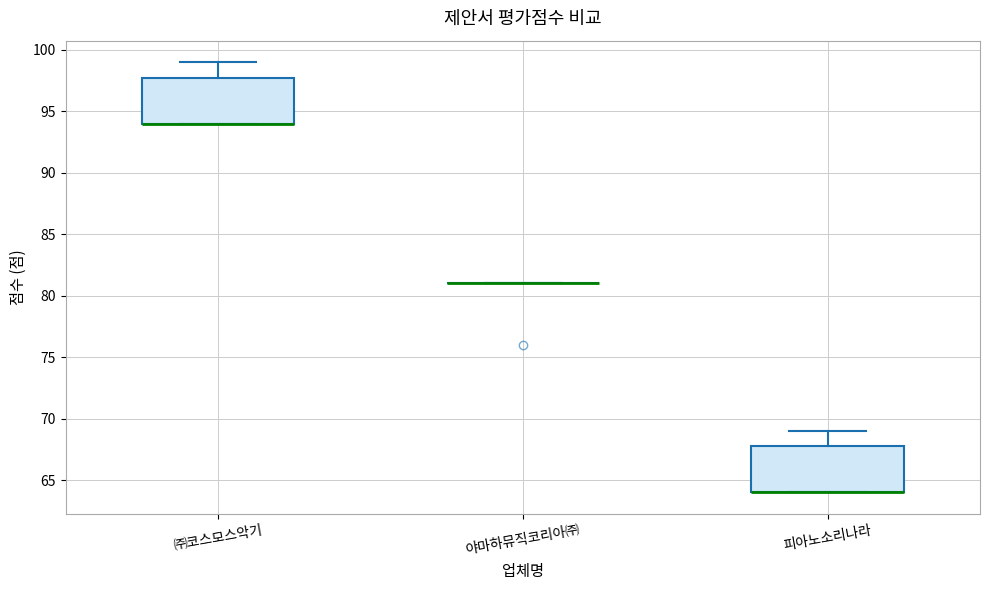

Reading left to right, read every box against the y-axis: the position of its median line, the range the box covers, and the ends of its whiskers. The values are not printed on the chart, so give them approximately, as read against the axis.

㈜코스모스악기: median 94 (drawn on the box's lower edge), box 94 to 98, whiskers 94 to 99
야마하뮤직코리아㈜: box collapsed to a line at 81, whiskers 81 to 81
피아노소리나라: median 64 (drawn on the box's lower edge), box 64 to 68, whiskers 64 to 69